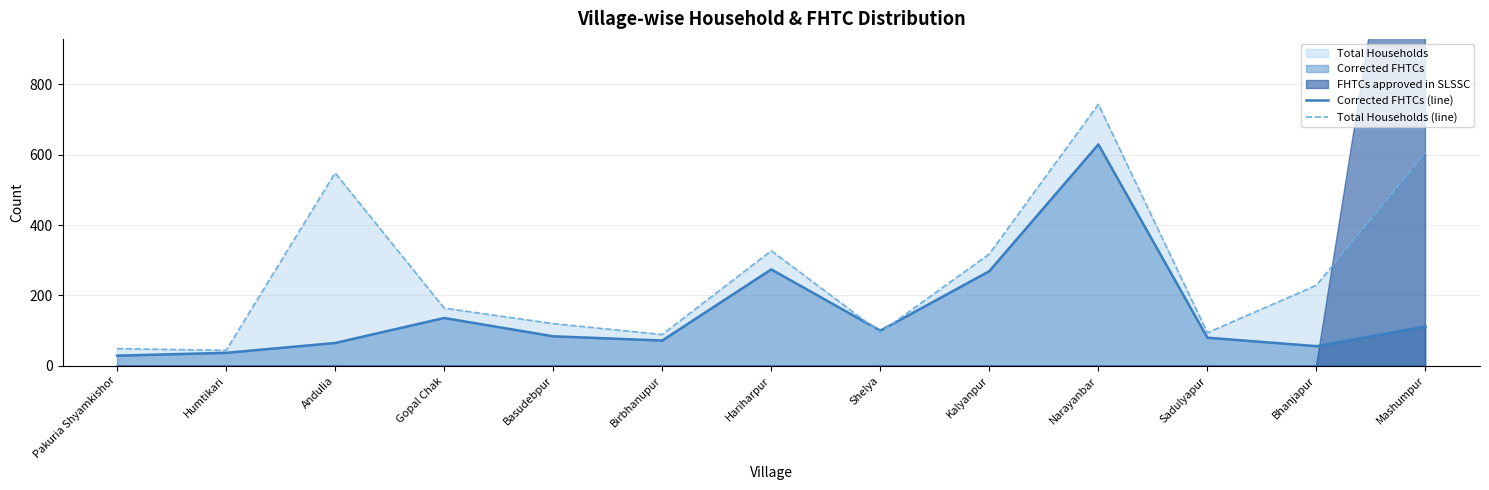

What is the total value across all series at Kalyanpur?

587